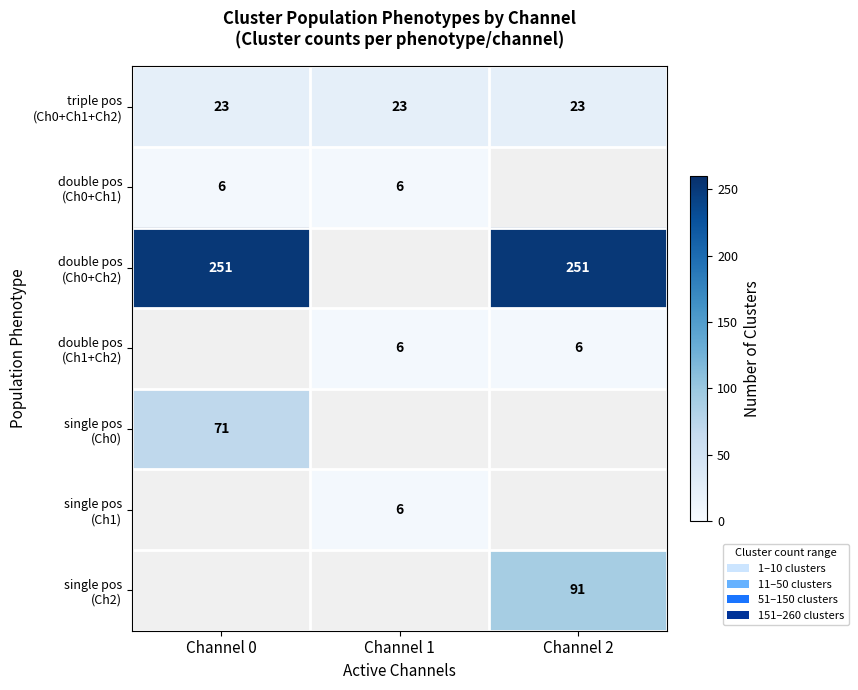

Which has a higher value, Channel 1 or Channel 2?

Channel 1